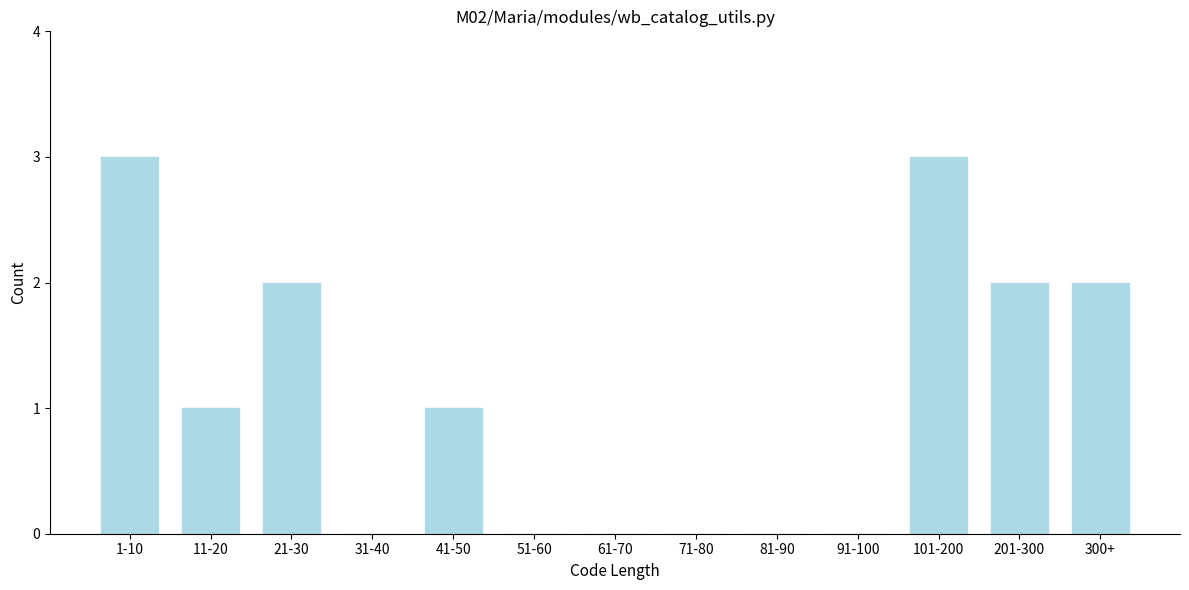

What is the greatest value displayed?

3